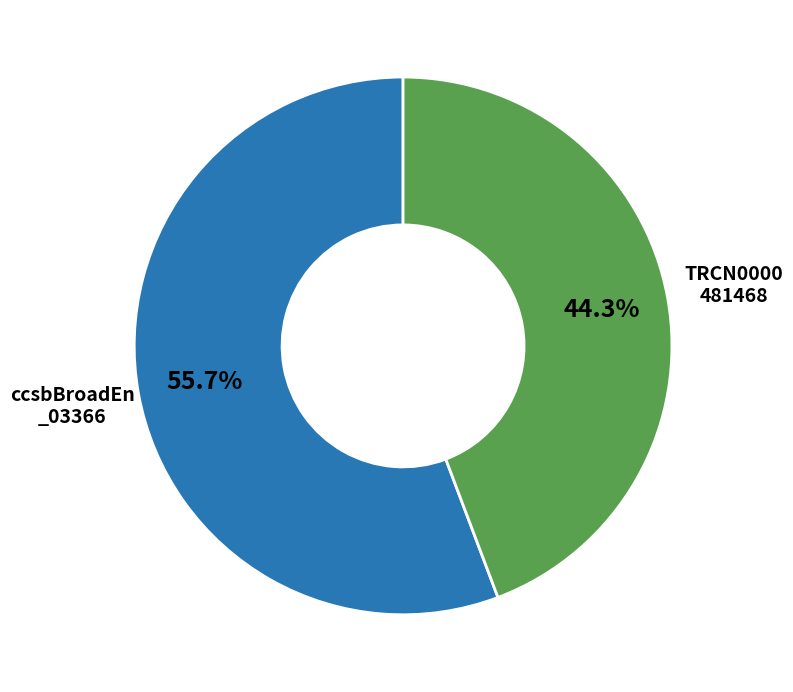

Is there any slice that represents more than half of the pie?

Yes